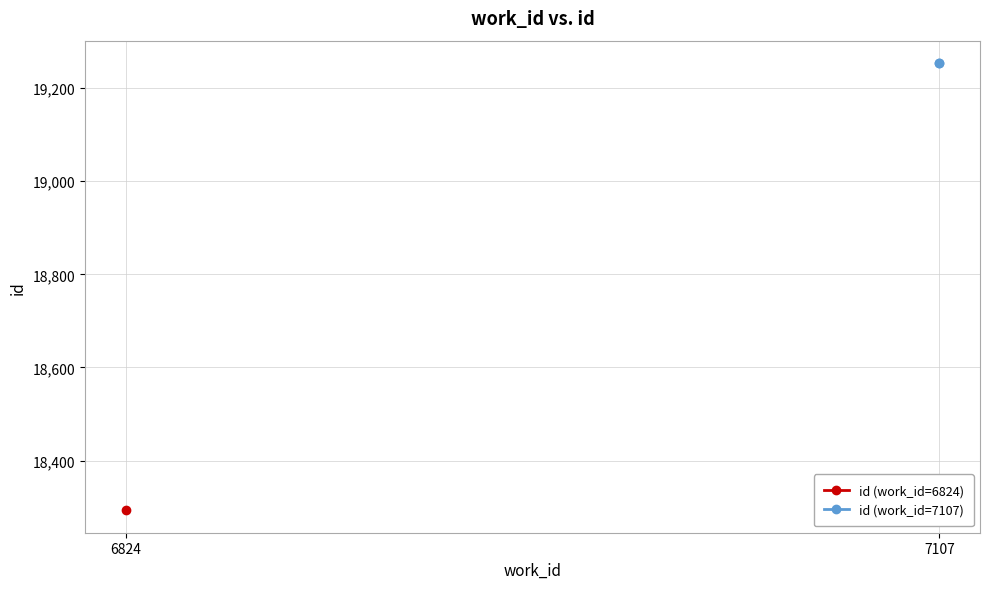

What is the maximum value shown in the chart?

19254